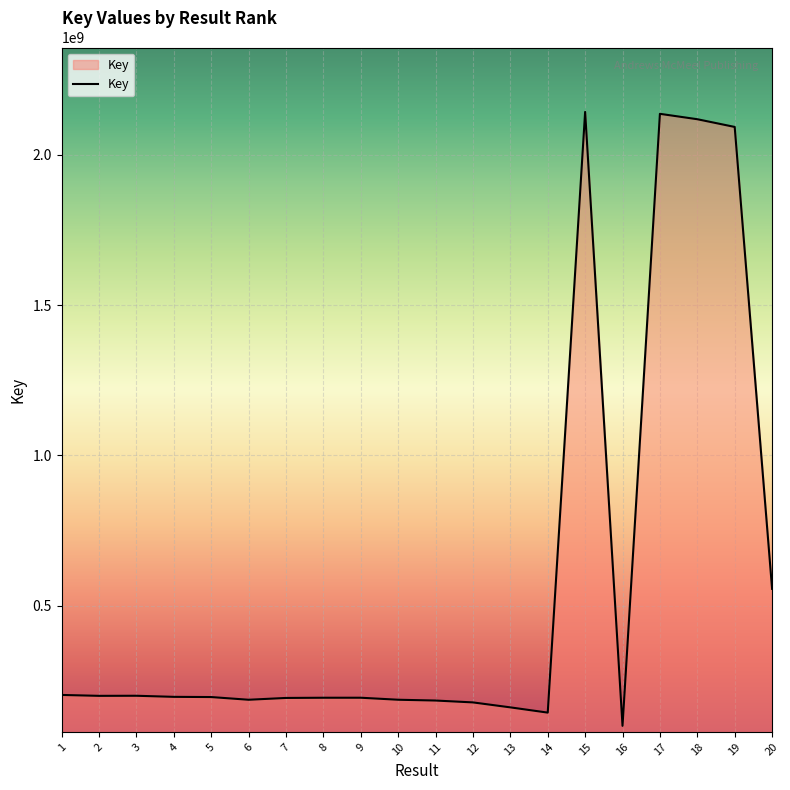

What is the difference between the maximum and minimum values?

2041581920